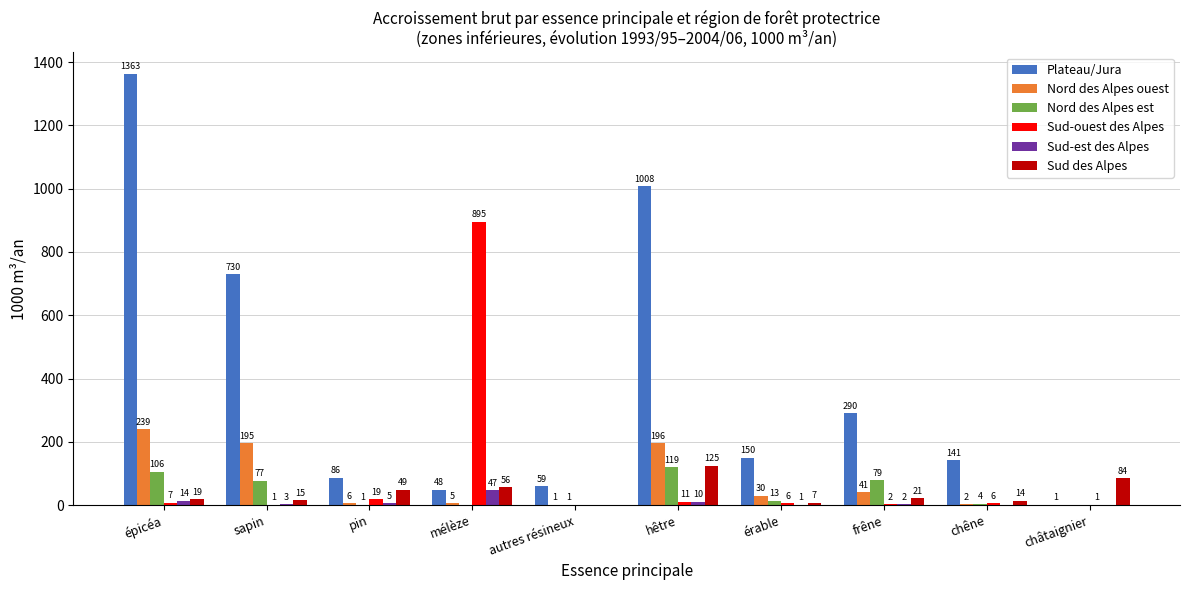

Reading left to right, transcribe all the data shown in this chart.

Plateau/Jura: épicéa=1363	sapin=730	pin=86	mélèze=48	autres résineux=59	hêtre=1008	érable=150	frêne=290	chêne=141	châtaignier=1
Nord des Alpes ouest: épicéa=239	sapin=195	pin=6	mélèze=5	autres résineux=1	hêtre=196	érable=30	frêne=41	chêne=2	châtaignier=0
Nord des Alpes est: épicéa=106	sapin=77	pin=1	mélèze=0	autres résineux=1	hêtre=119	érable=13	frêne=79	chêne=4	châtaignier=0
Sud-ouest des Alpes: épicéa=7	sapin=1	pin=19	mélèze=895	autres résineux=0	hêtre=11	érable=6	frêne=2	chêne=6	châtaignier=1
Sud-est des Alpes: épicéa=14	sapin=3	pin=5	mélèze=47	autres résineux=0	hêtre=10	érable=1	frêne=2	chêne=0	châtaignier=0
Sud des Alpes: épicéa=19	sapin=15	pin=49	mélèze=56	autres résineux=0	hêtre=125	érable=7	frêne=21	chêne=14	châtaignier=84